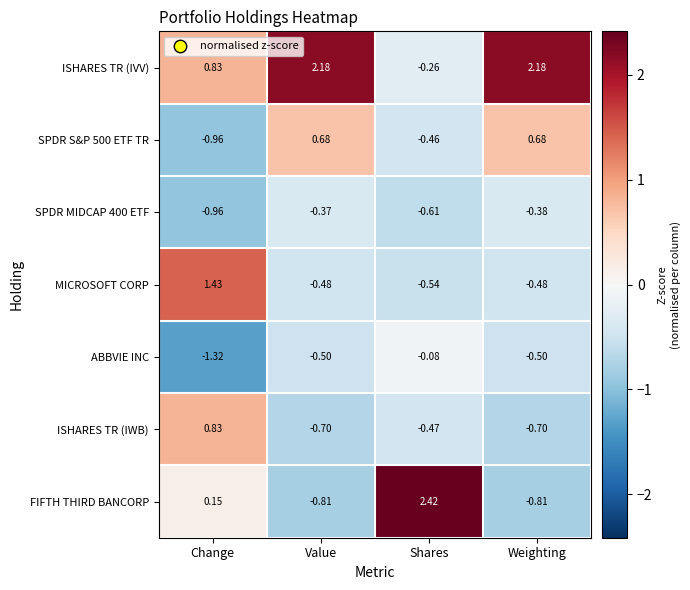

Is the value of MICROSOFT CORP at Change greater than the value of ISHARES TR (IWB) at Value?

Yes